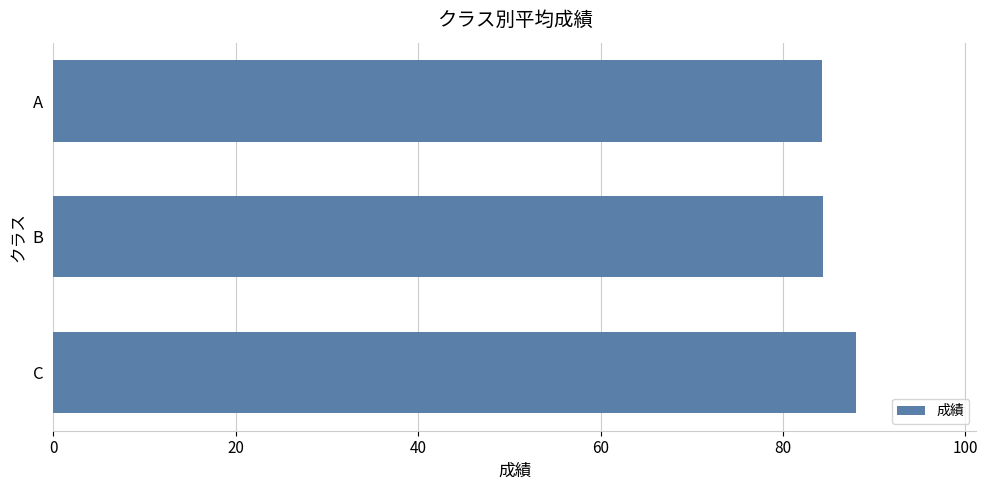

What is the maximum value shown in the chart?

88.0